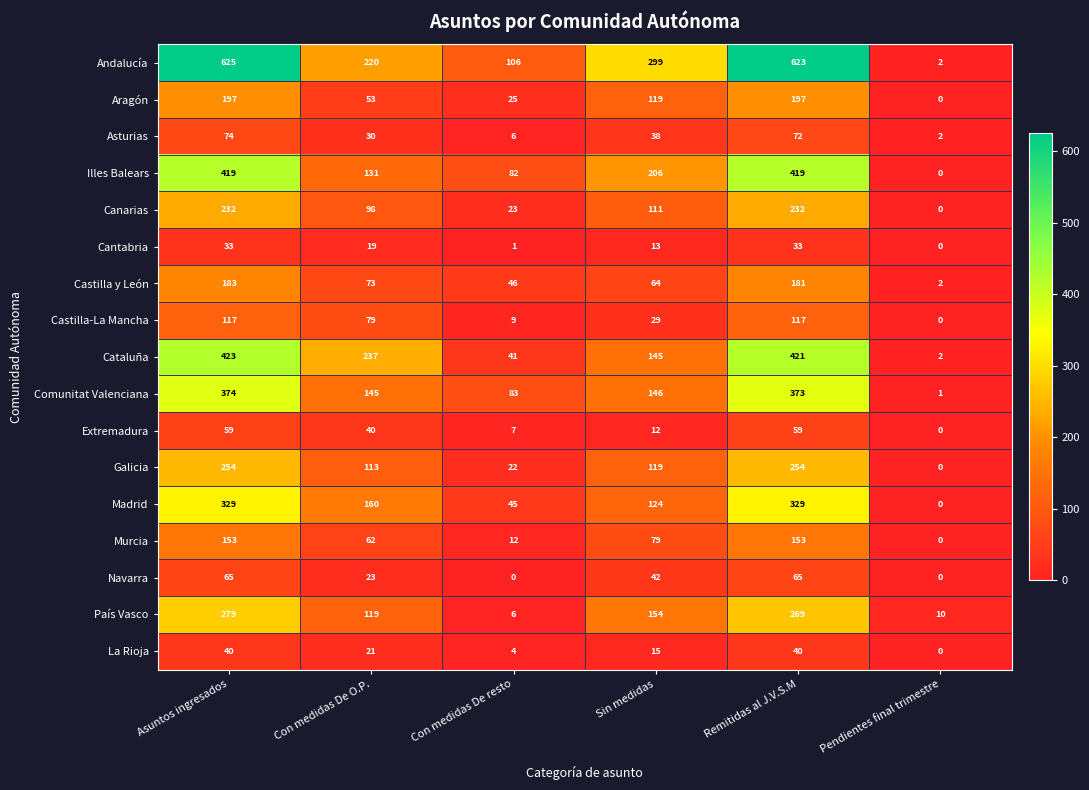

The value of Asturias at Sin medidas is 38. True or false?

True